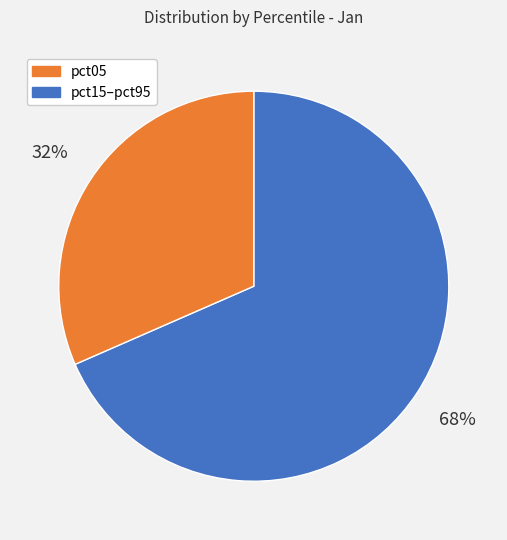

Does any single category account for the majority?

Yes